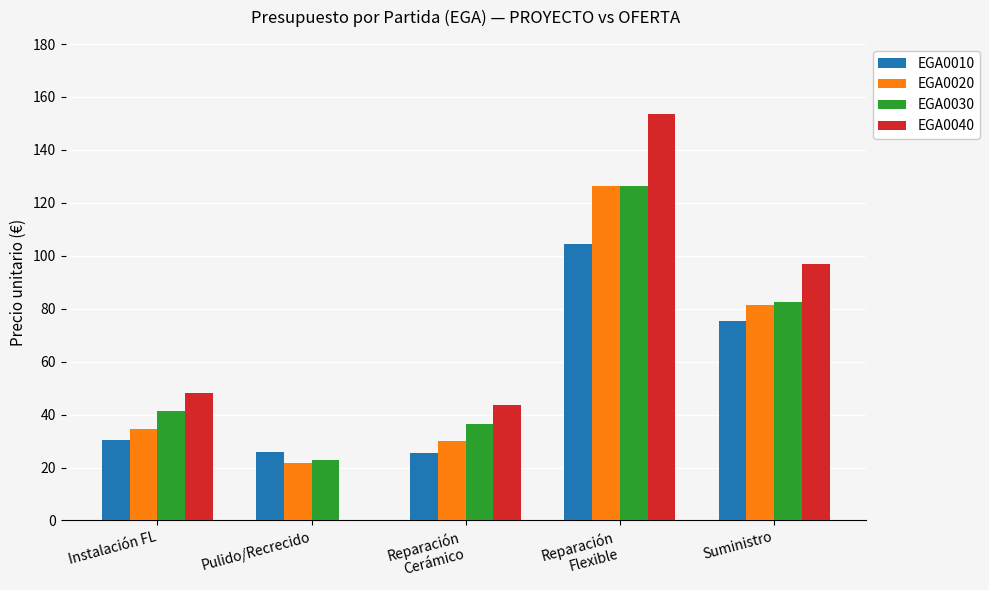

What are all the series names shown in the legend?

EGA0010, EGA0020, EGA0030, EGA0040